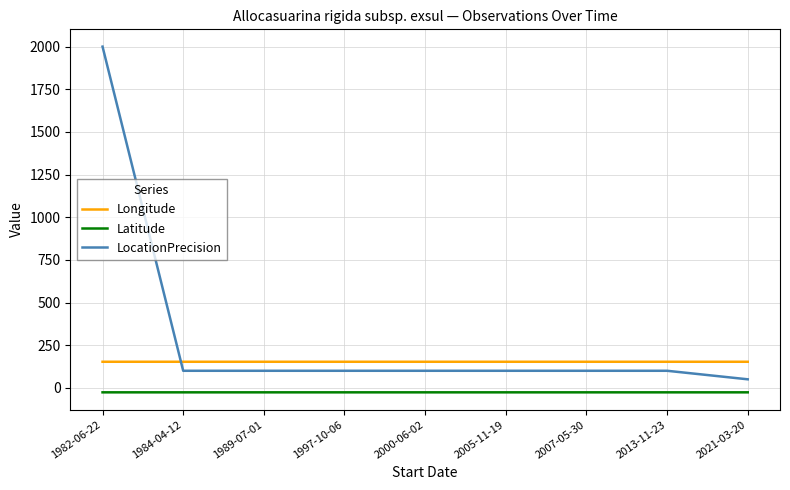

True or false: Latitude has a value of -26.4 at 1989-07-01.

True